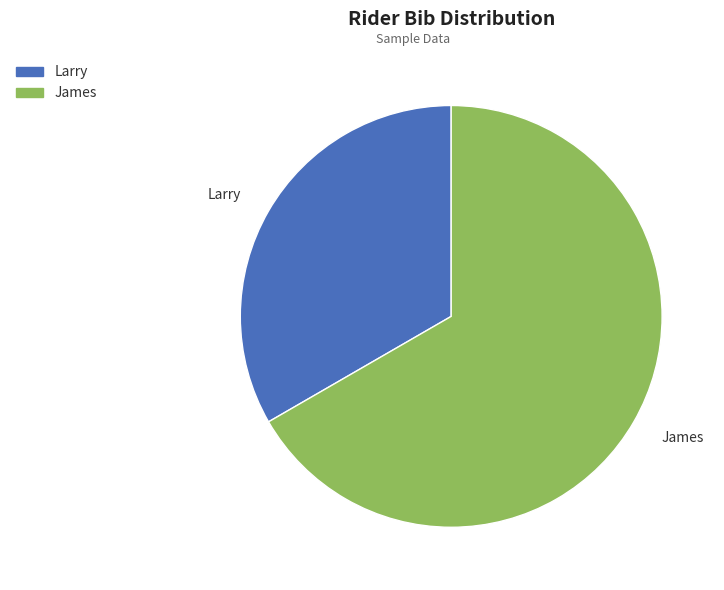

Which category accounts for the majority?

James